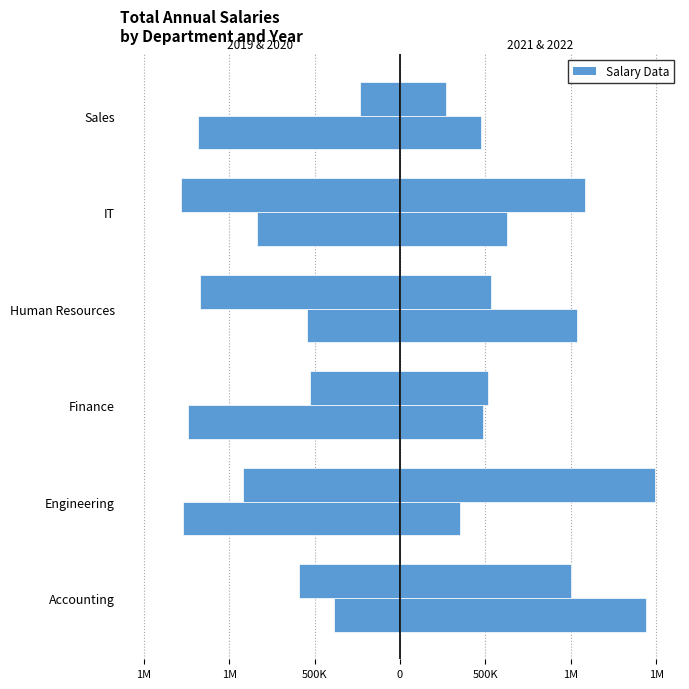

True or false: 2021 has a value of 369731 at IT.

False